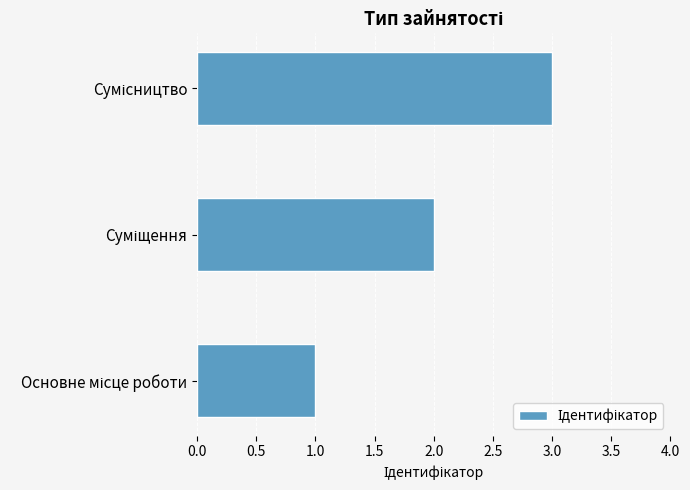

What is the greatest value displayed?

3